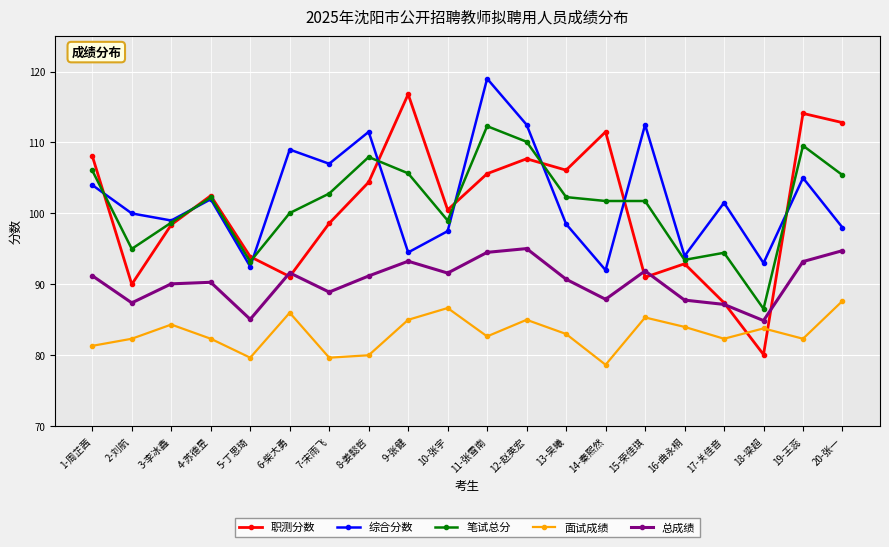

What is the total value across all series at 3-李冰鑫?

470.5